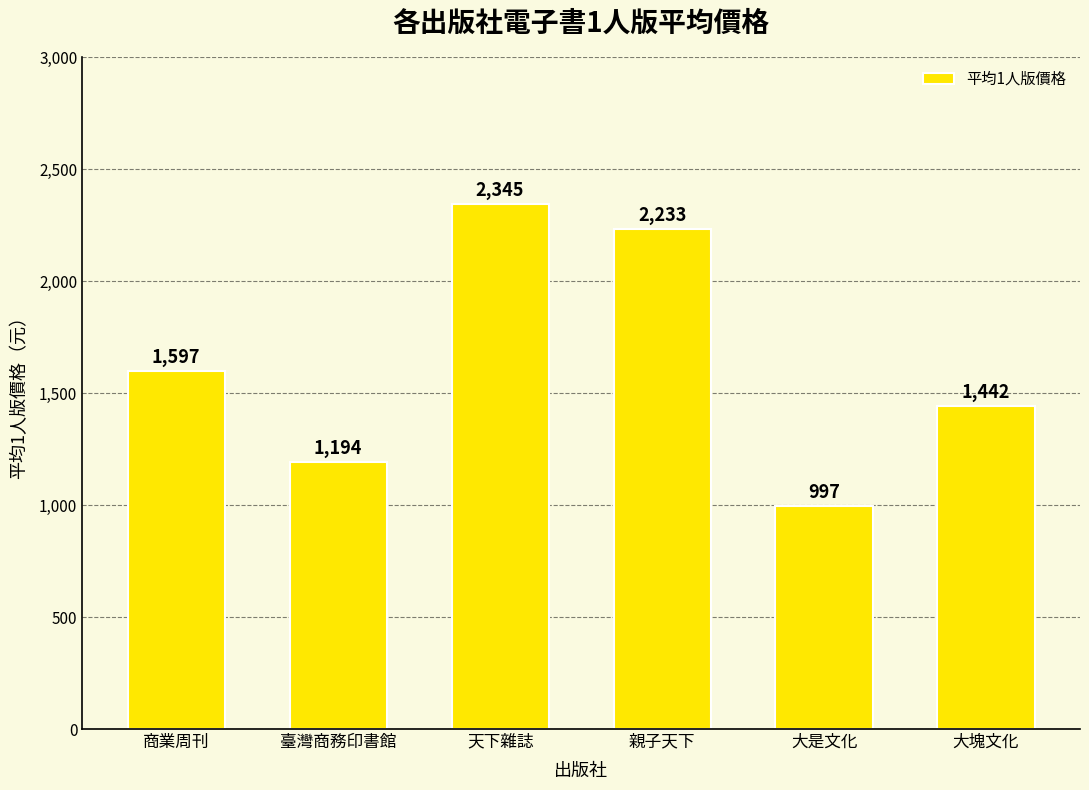

What position from the left is 商業周刊?

1